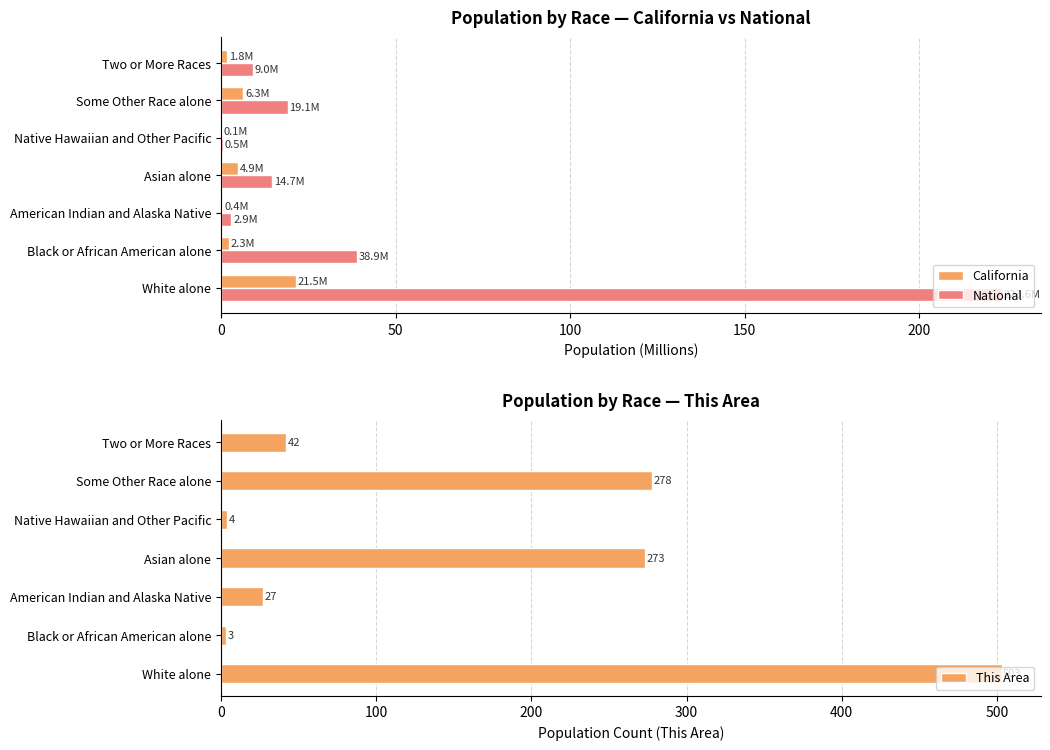

What is the difference between the second highest and minimum values in the California series?

6.2